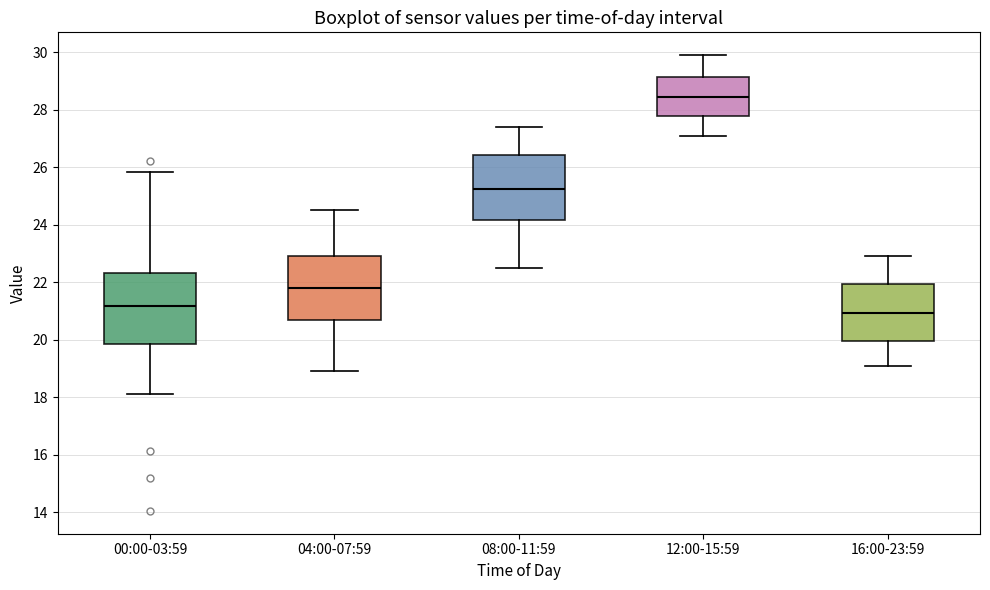

Which box's median line is the lowest?

16:00-23:59